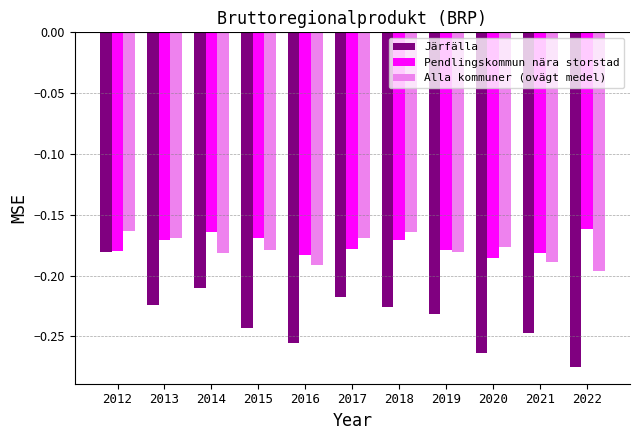

Count the number of data series in this chart.

3